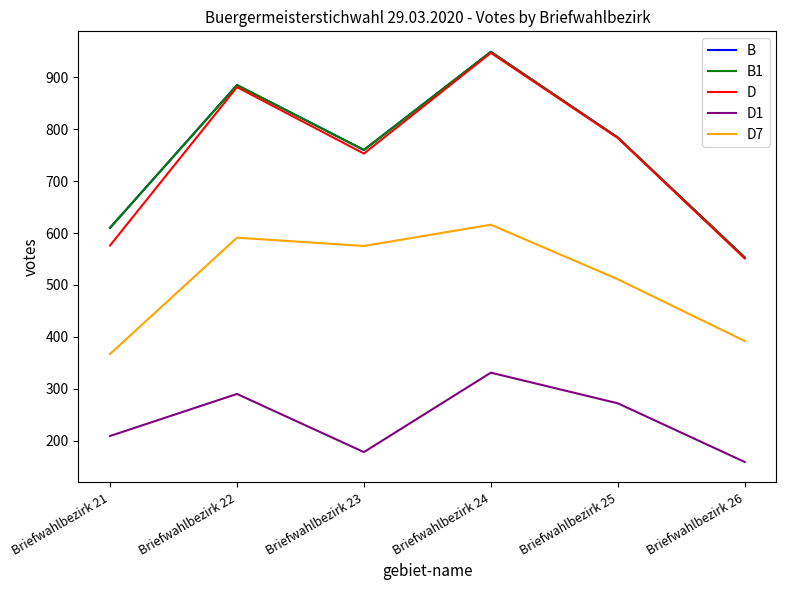

Which series has the largest total across all categories?

B